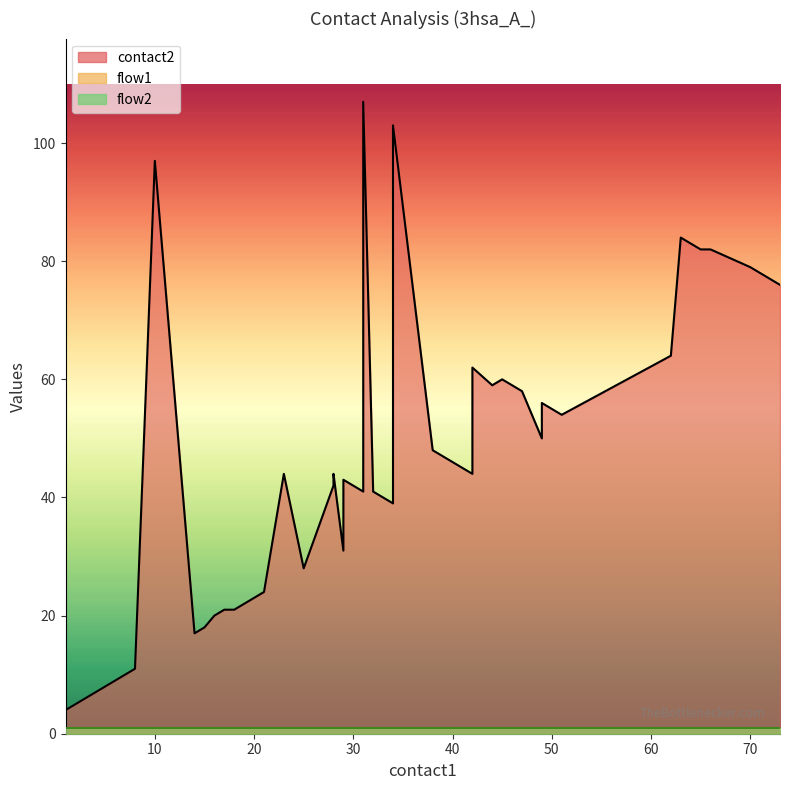

List the series in order of their peak value, highest first.

contact2, flow1, flow2